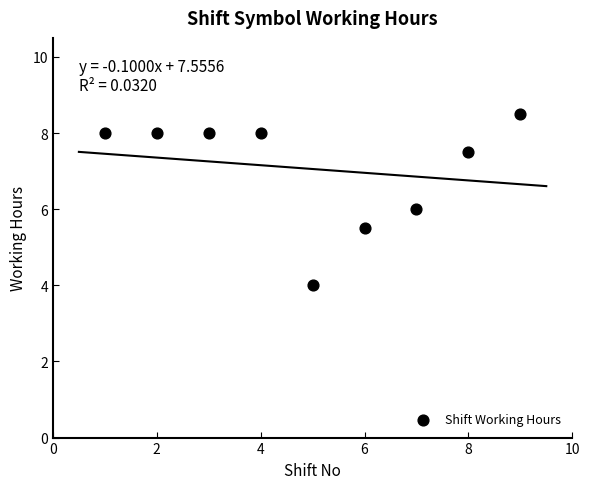

What is the range of Y values (max minus min)?

4.5